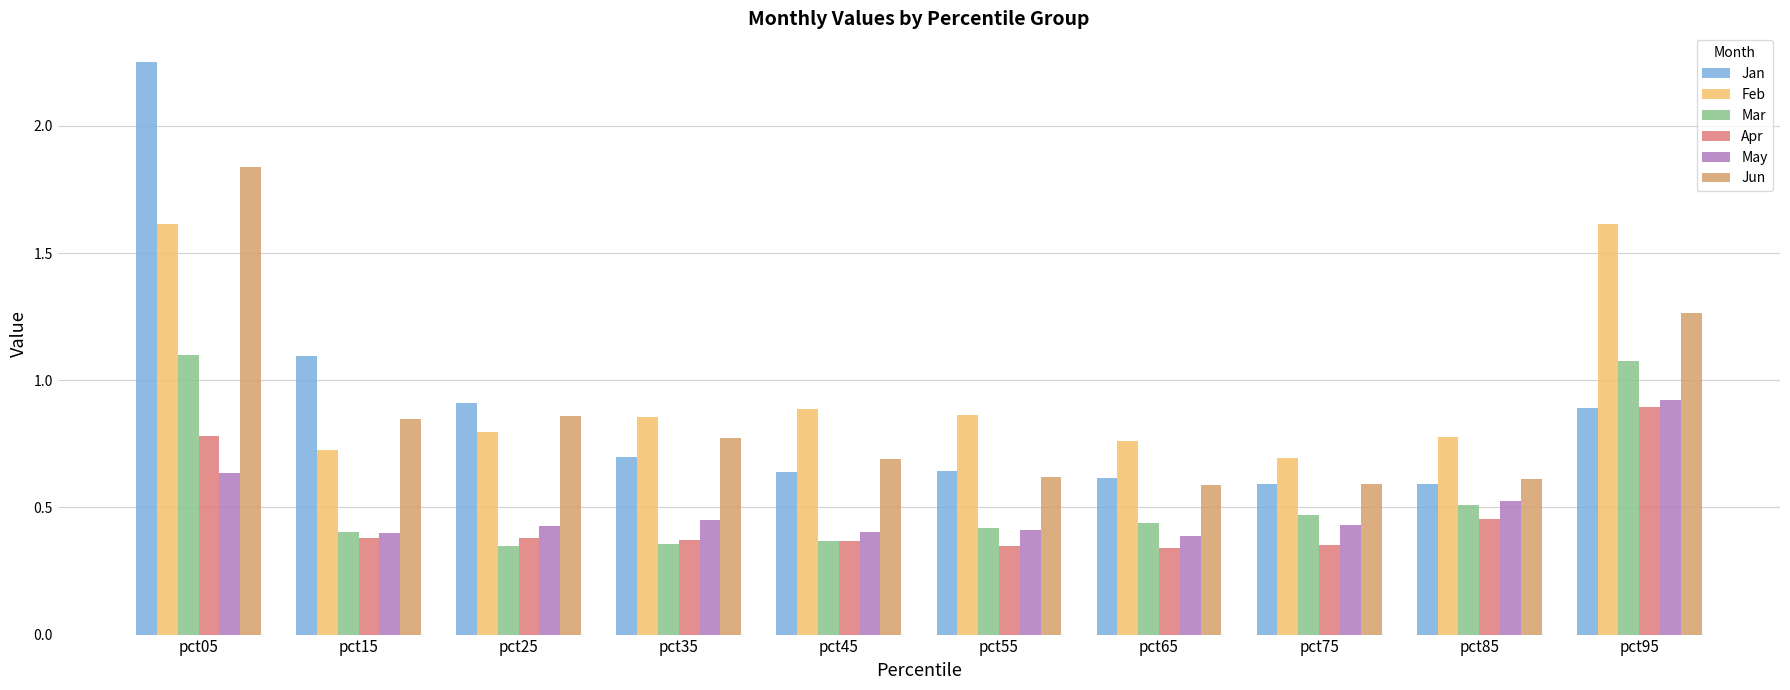

Read the Feb value at pct05.

1.6